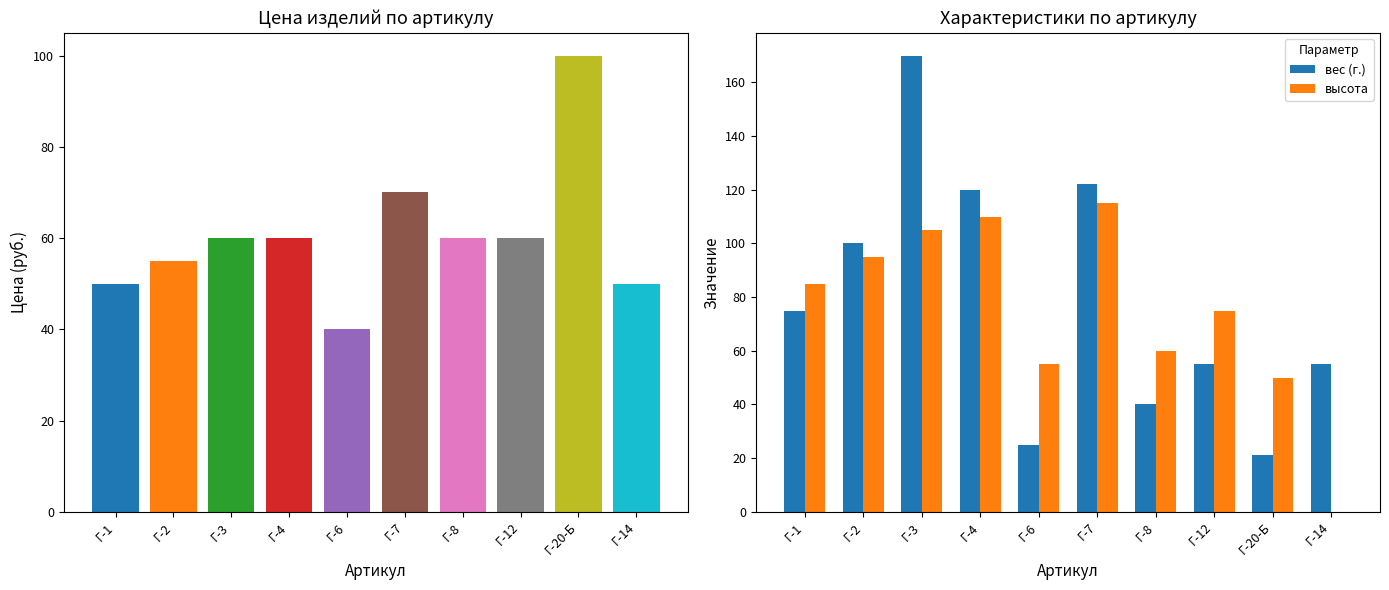

List the series in order of their overall mean, highest first.

вес (г.), высота